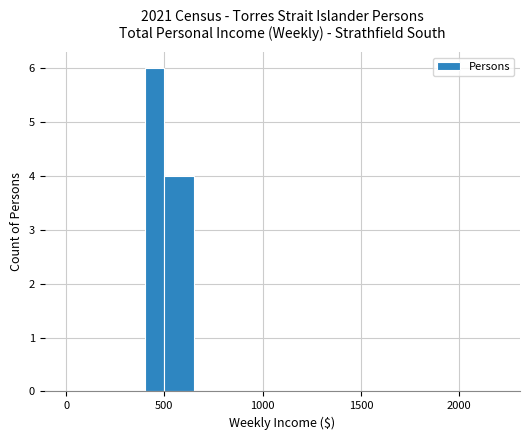

Read against the x-axis, roughly where is the centre of the tallest bar?

450